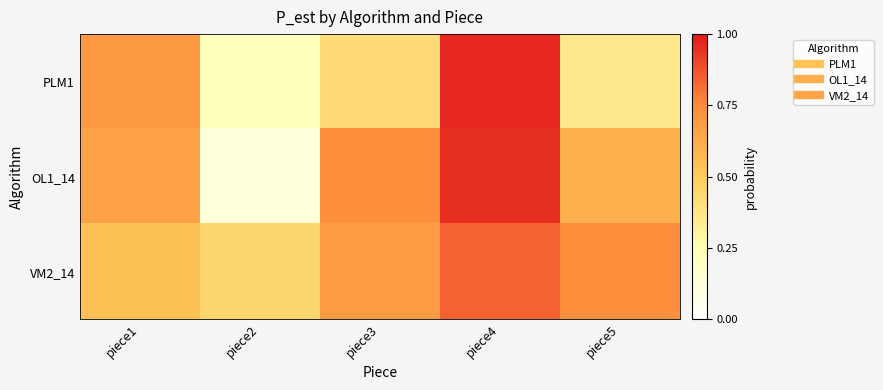

What is the minimum value shown in the chart?

0.1